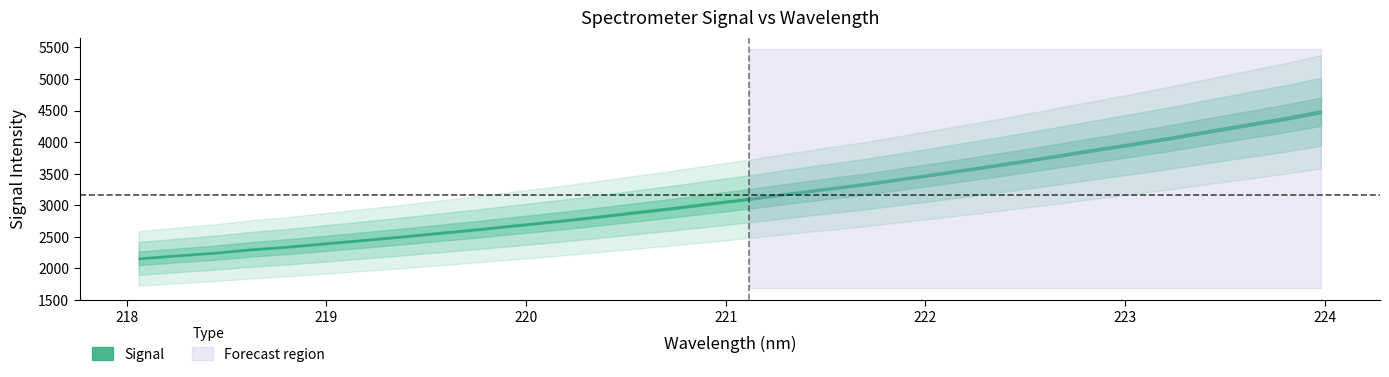

What is the sum of the values at 11 and 29?

7019.5